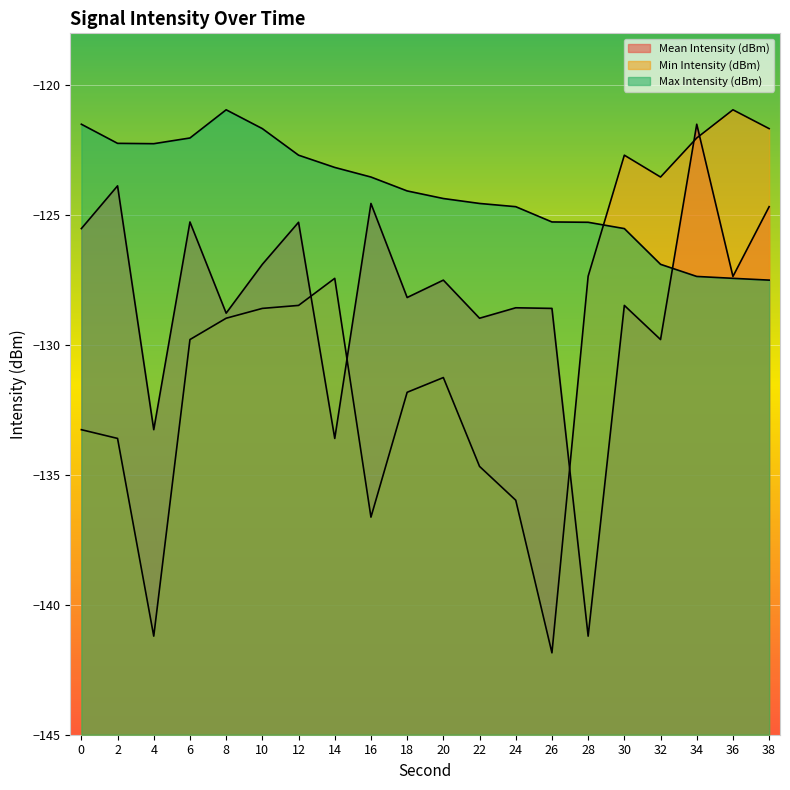

Does the chart display data point markers on the line(s)?

No